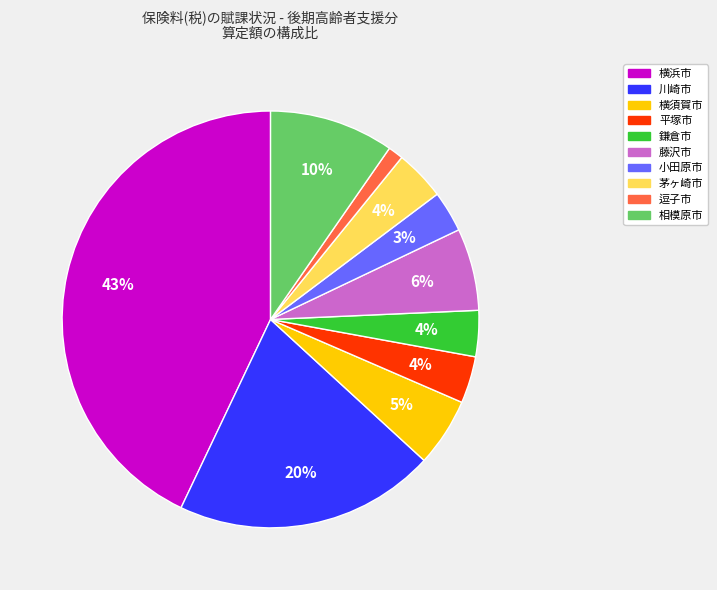

What is the smallest slice in the pie chart?

逗子市